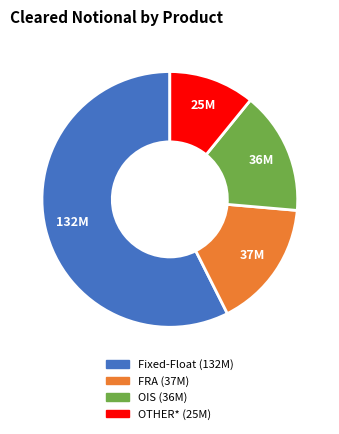

How many slices are in this pie chart?

4